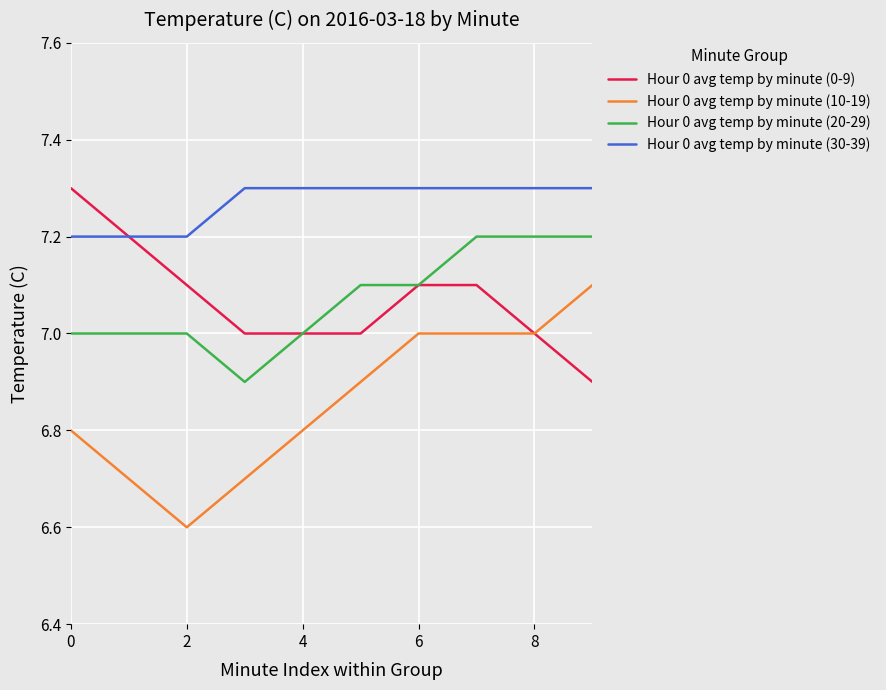

Reading right to left, extract all data points from this chart.

Hour 0 avg temp by minute (0-9): 6.9	7.0	7.1	7.1	7.0	7.0	7.0	7.1	7.2	7.3
Hour 0 avg temp by minute (10-19): 7.1	7.0	7.0	7.0	6.9	6.8	6.7	6.6	6.7	6.8
Hour 0 avg temp by minute (20-29): 7.2	7.2	7.2	7.1	7.1	7.0	6.9	7.0	7.0	7.0
Hour 0 avg temp by minute (30-39): 7.3	7.3	7.3	7.3	7.3	7.3	7.3	7.2	7.2	7.2